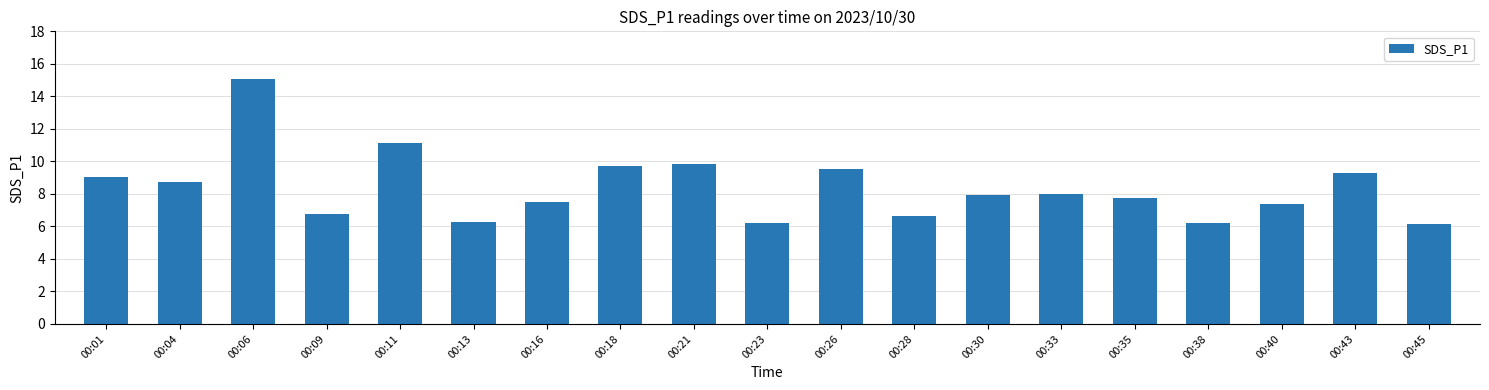

What is the change in value from 00:06 to 00:45?

-8.9